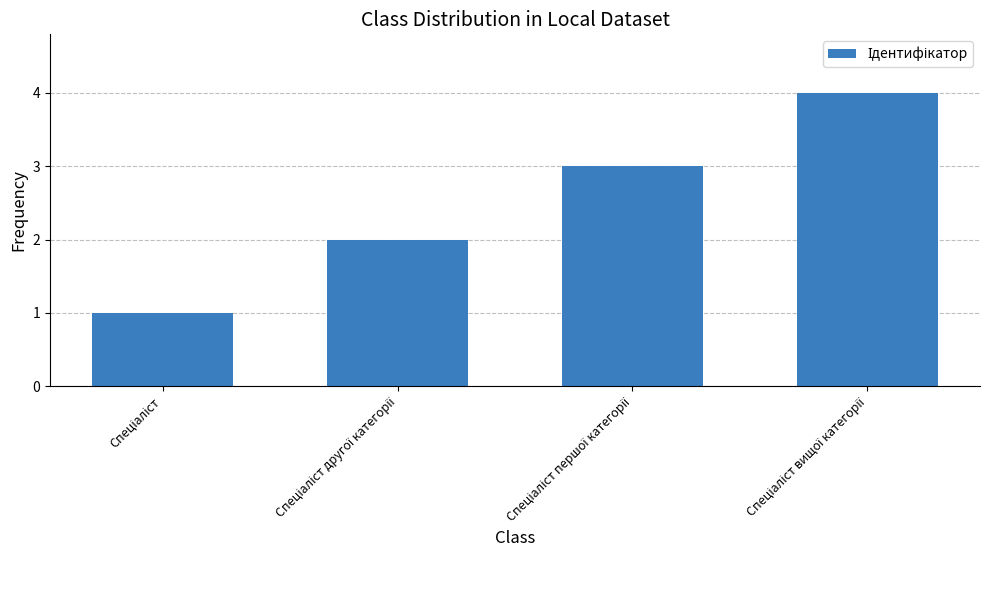

What is the maximum value shown in the chart?

4